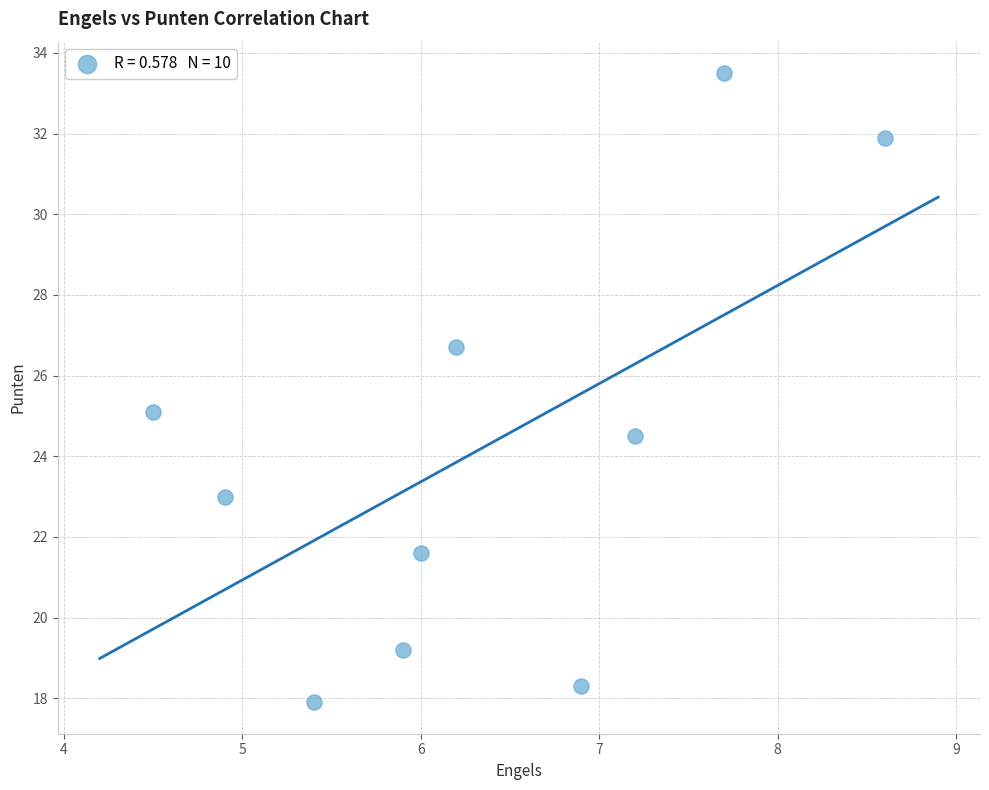

What is the average X value?

6.3